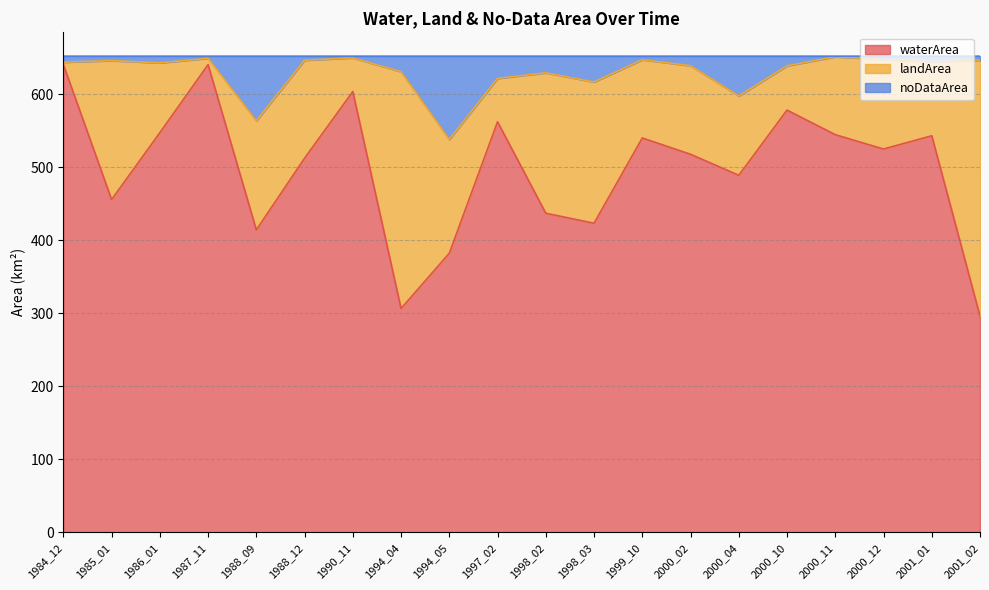

What are all the series names shown in the legend?

waterArea, landArea, noDataArea